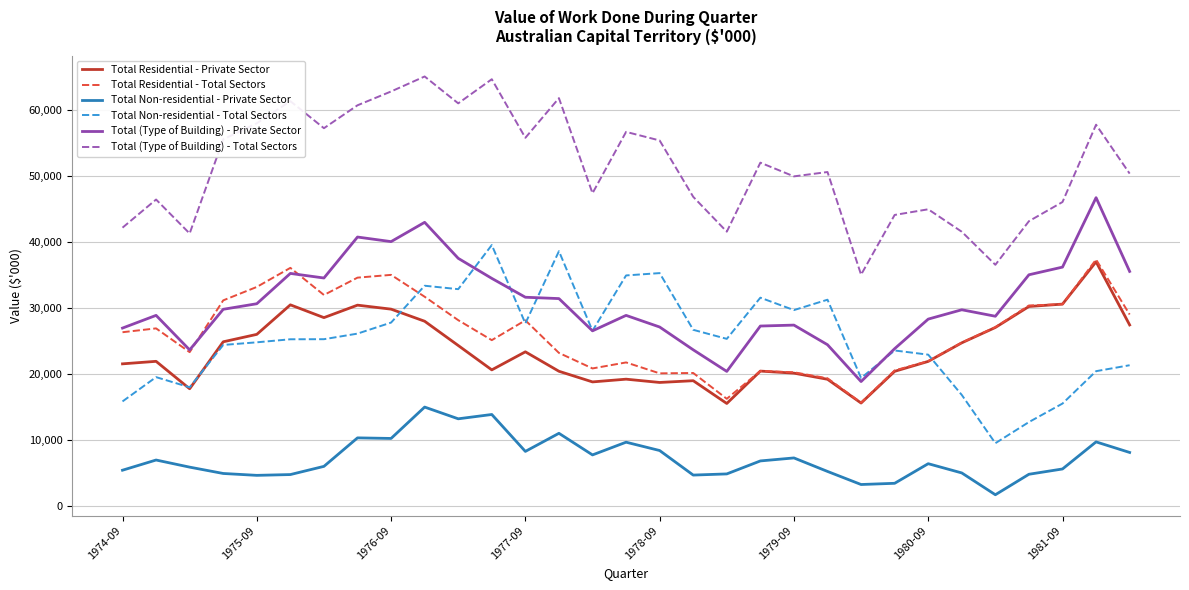

At how many categories does at least one series exceed 9204?

31